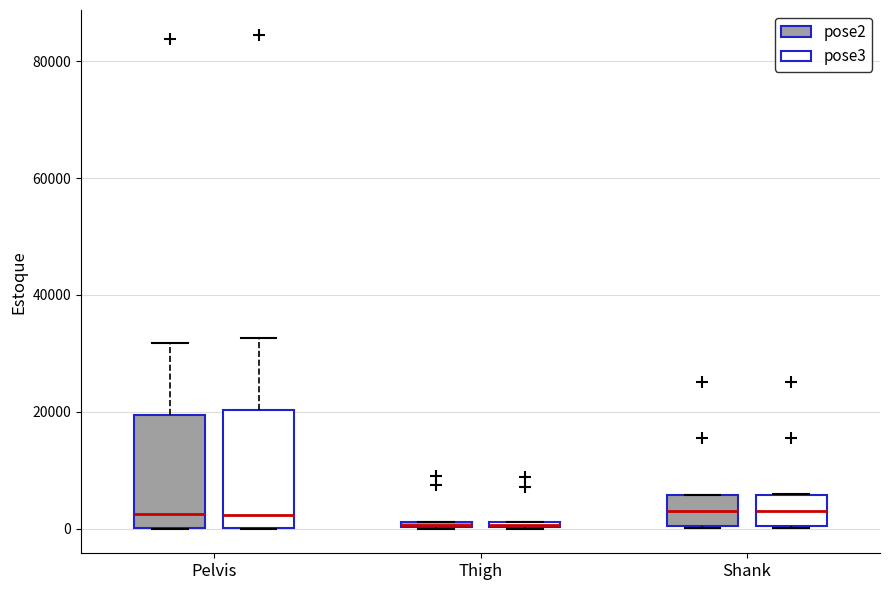

Where is the upper edge of the box for Thigh (pose2) on the y-axis? The values are not printed on the chart, so give them approximately, as read against the axis.

2000